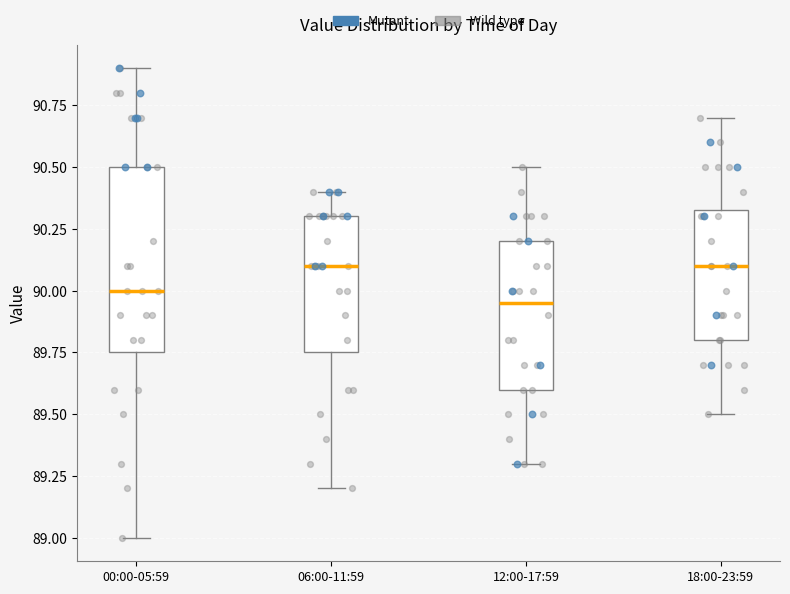

Where does the median line of the box for 18:00-23:59 sit on the y-axis? The values are not printed on the chart, so give them approximately, as read against the axis.

90.10